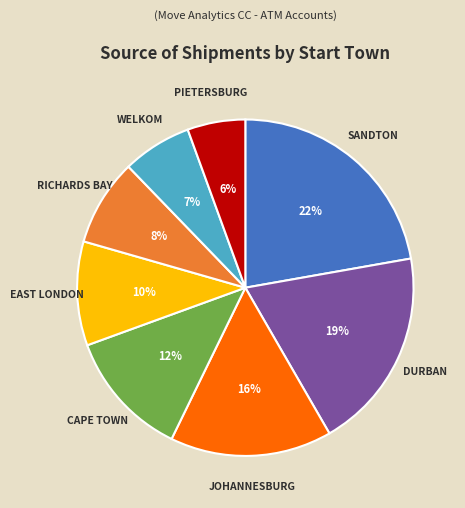

What is the smallest slice in the pie chart?

PIETERSBURG